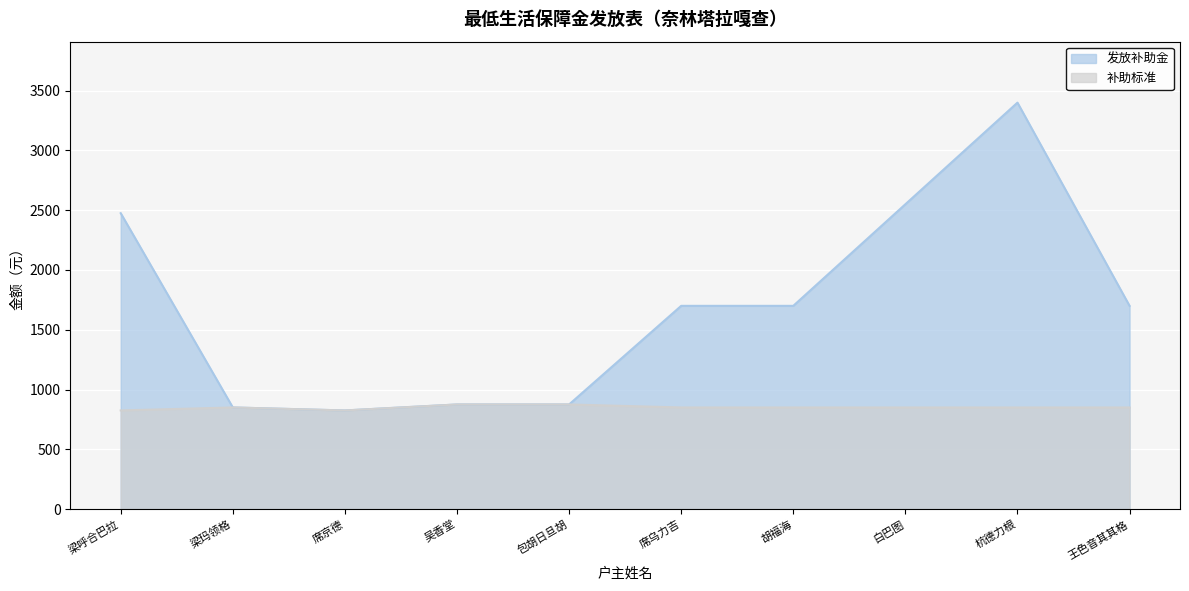

Is the value of 补助标准 at 吴香堂 greater than the value of 发放补助金 at 白巴图?

No